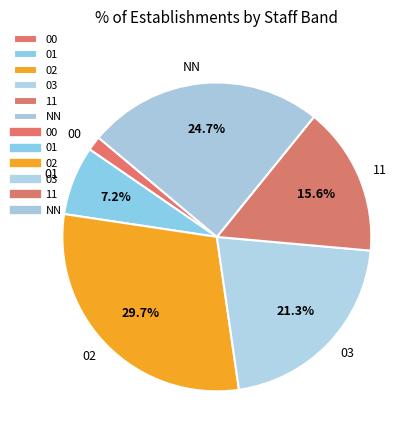

Which has a higher value, NN or 11?

NN